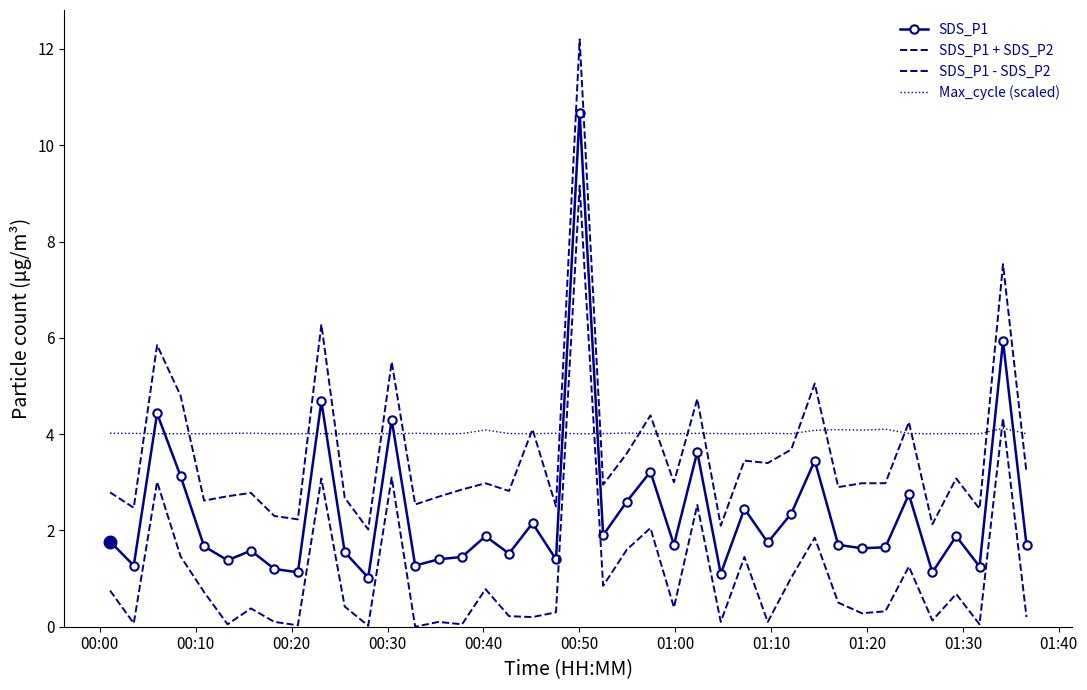

Where is the first local minimum for Max_cycle (scaled)?

00:20